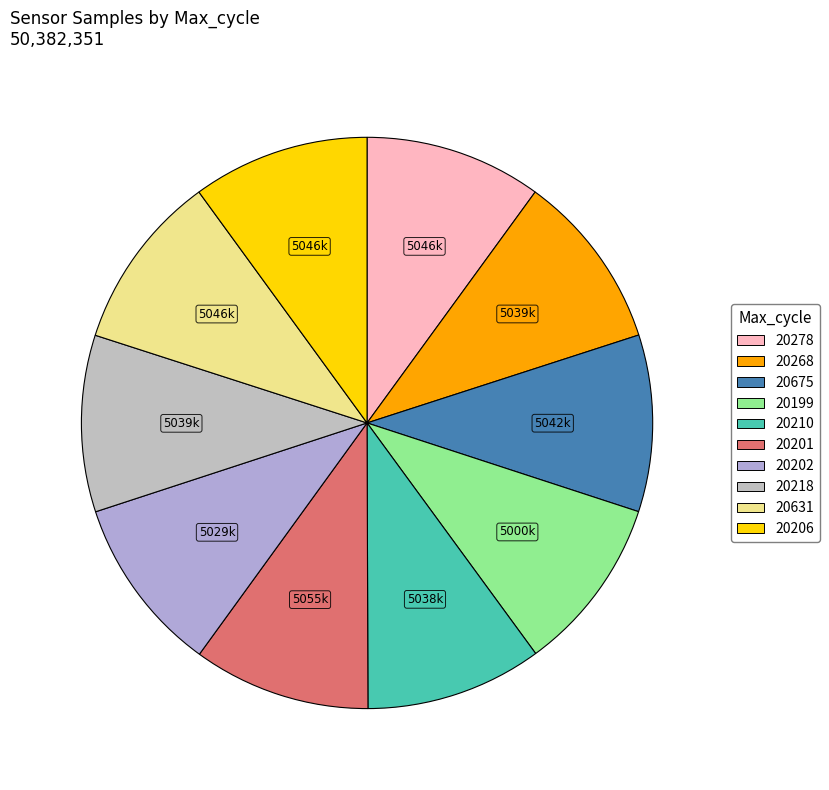

How many segments does this pie chart have?

10